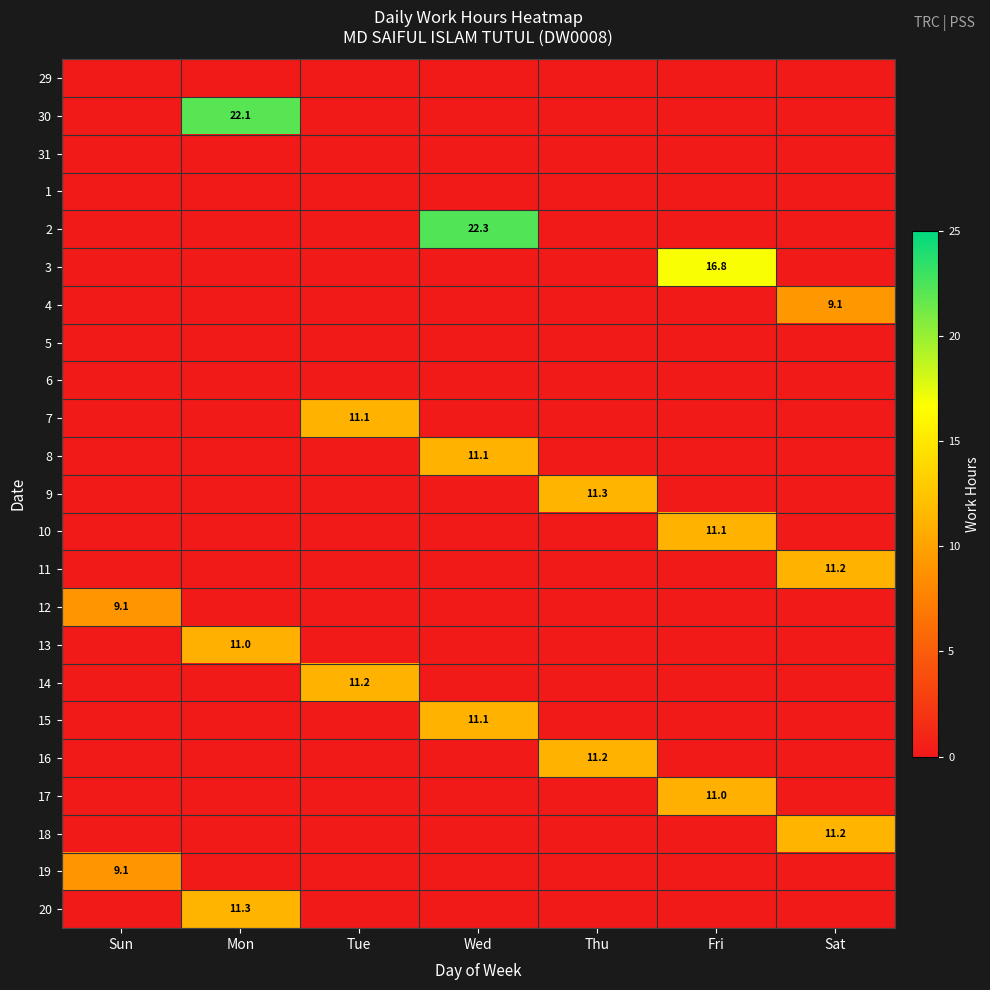

Which has a higher value, Mon or Tue?

Mon